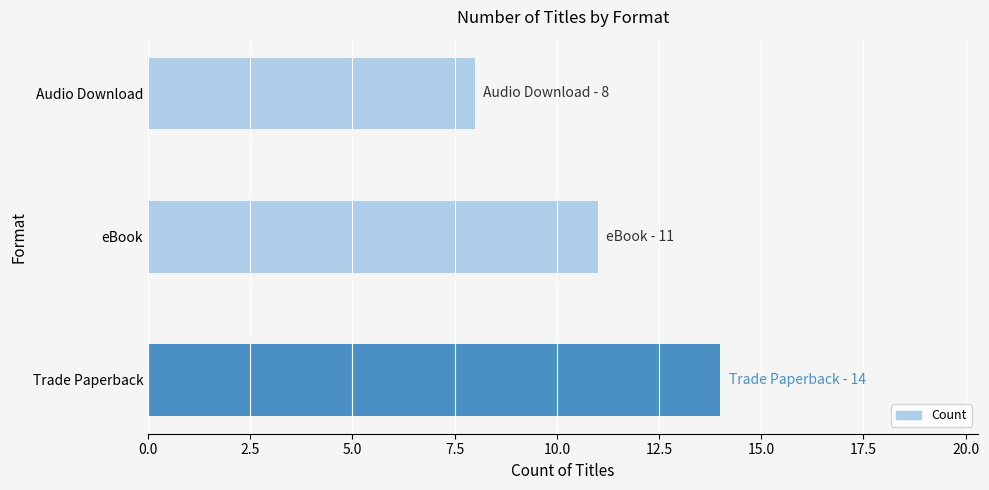

How many data points are less than 11?

1